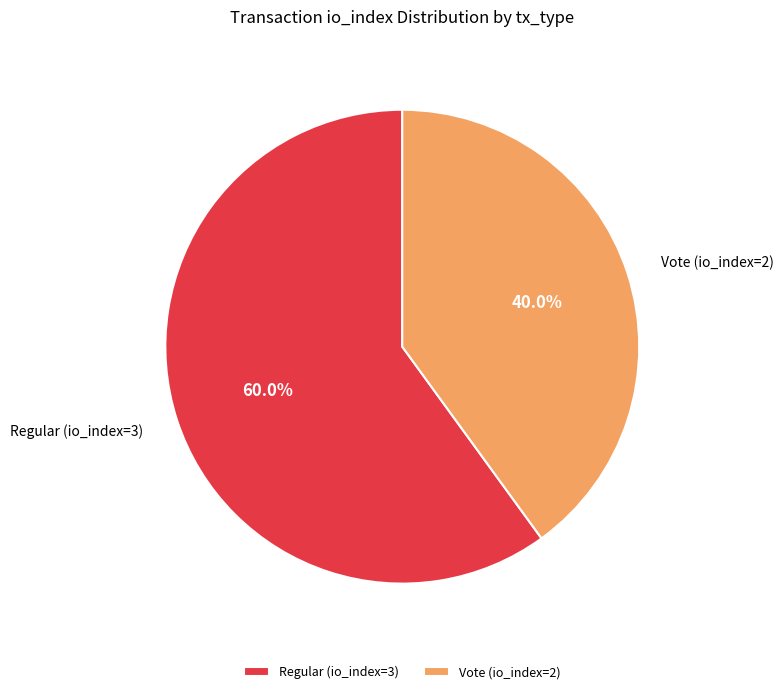

To the nearest percent, what is the average slice percentage?

50%